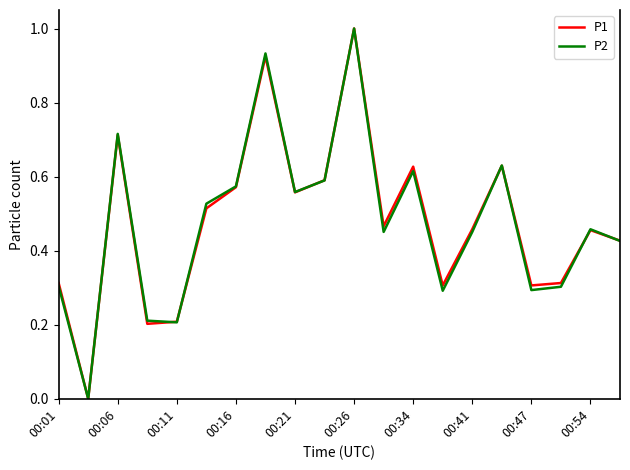

What is the greatest value displayed?

1.0